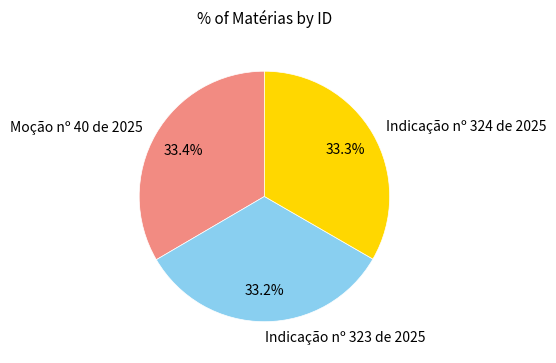

Is there any slice that represents more than half of the pie?

No